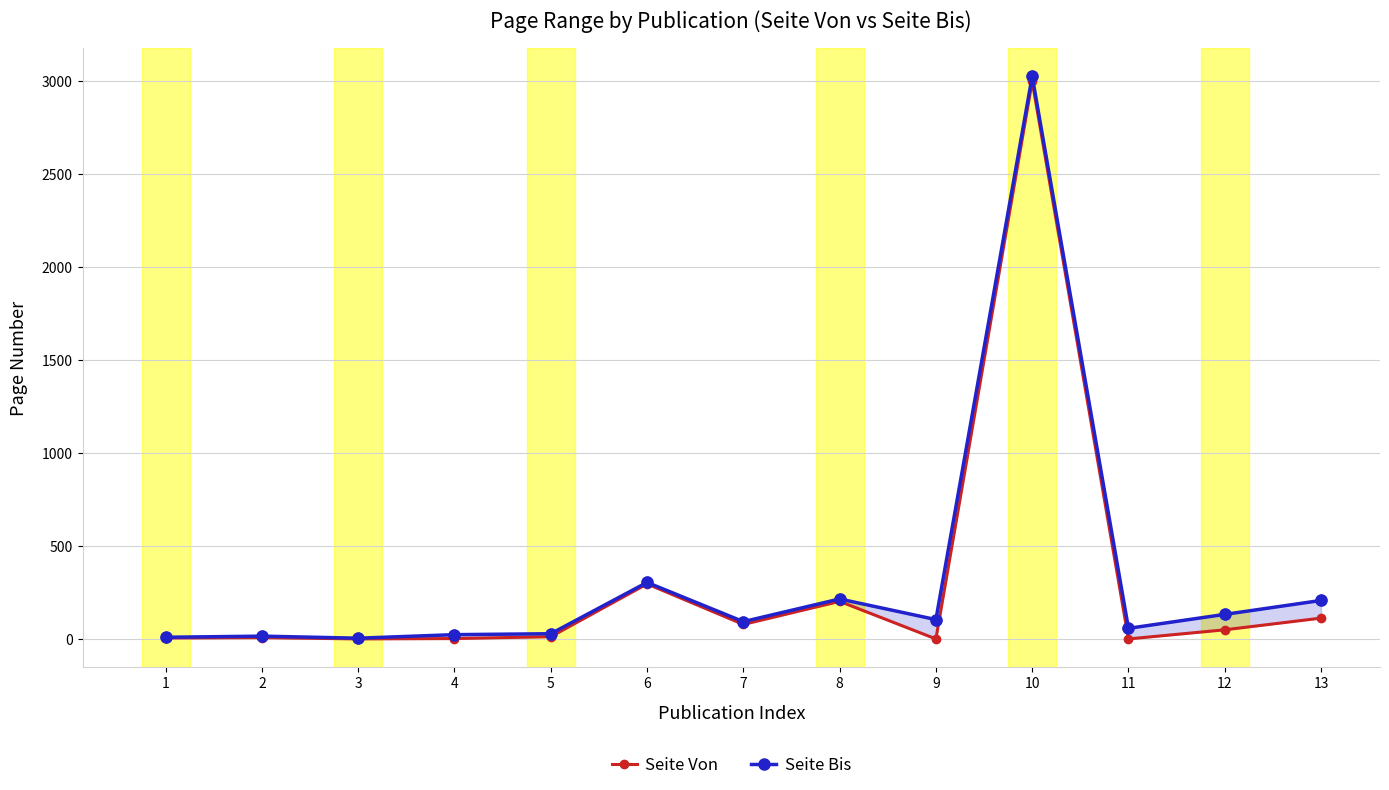

Is the value of Seite Bis at 9 greater than the value of Seite Von at 13?

No